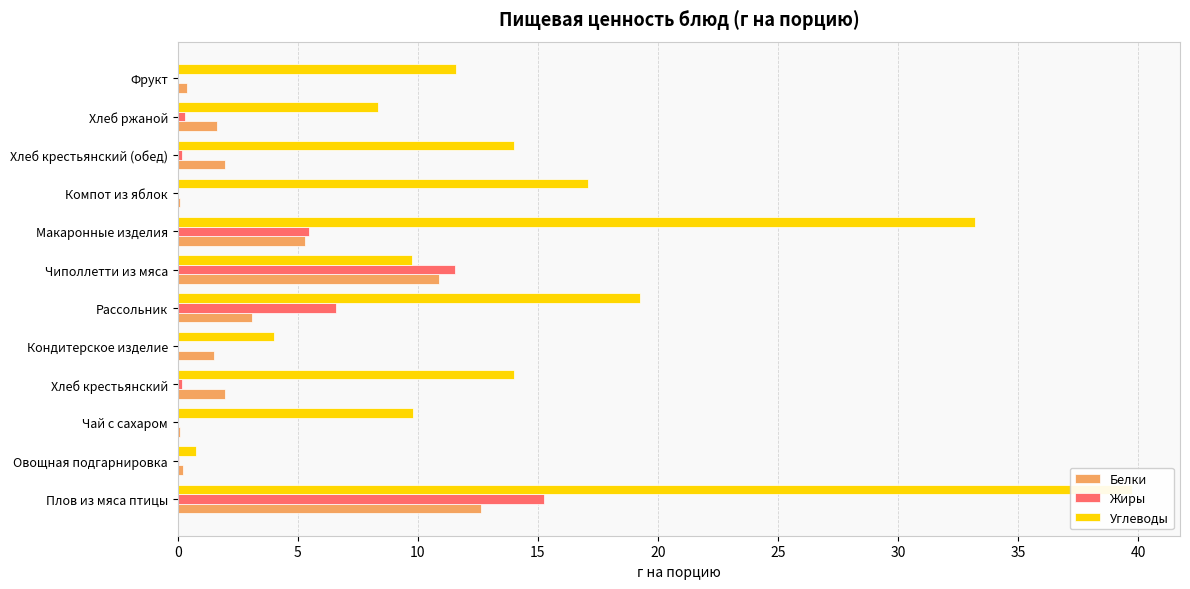

What is the average value of the Углеводы series?

15.1